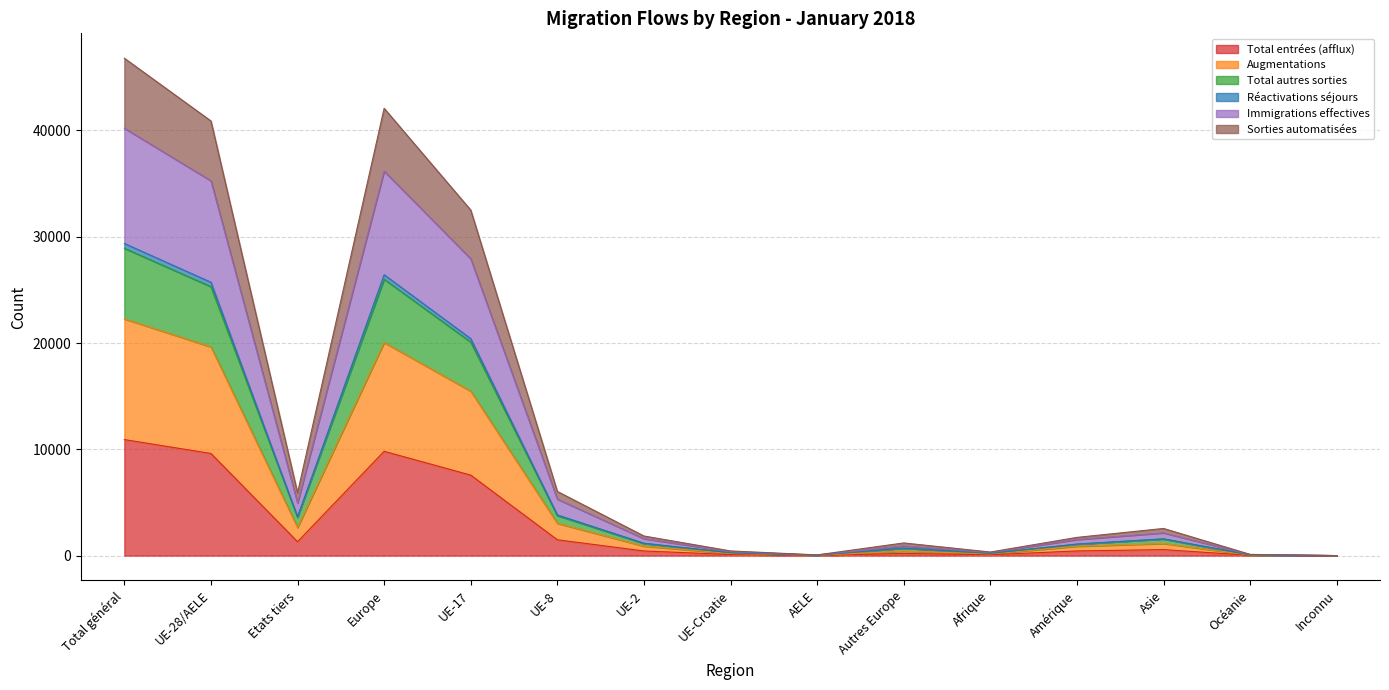

Which category has the highest value in the Total entrées (afflux) series?

Total général